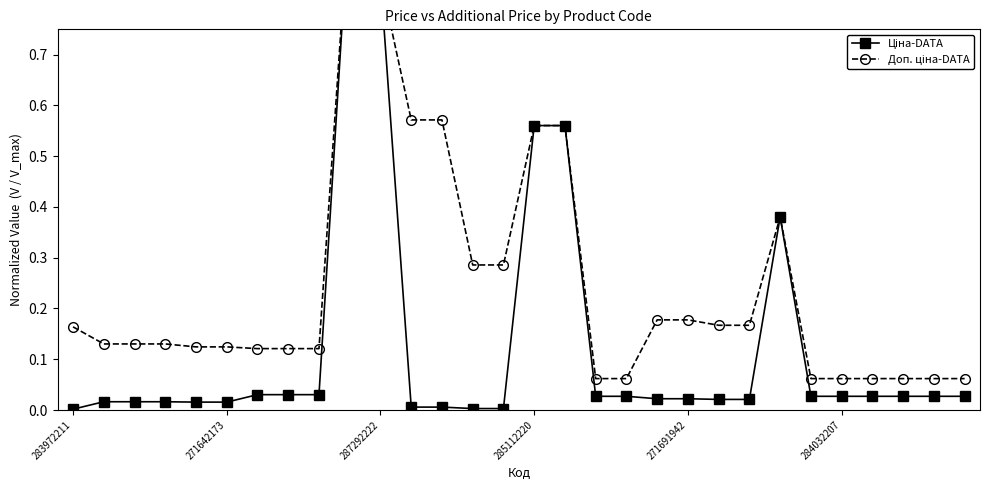

How many series are shown in this chart?

2